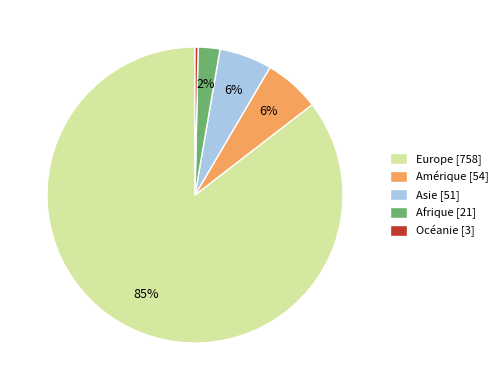

Does Europe account for over 50% of the chart?

Yes